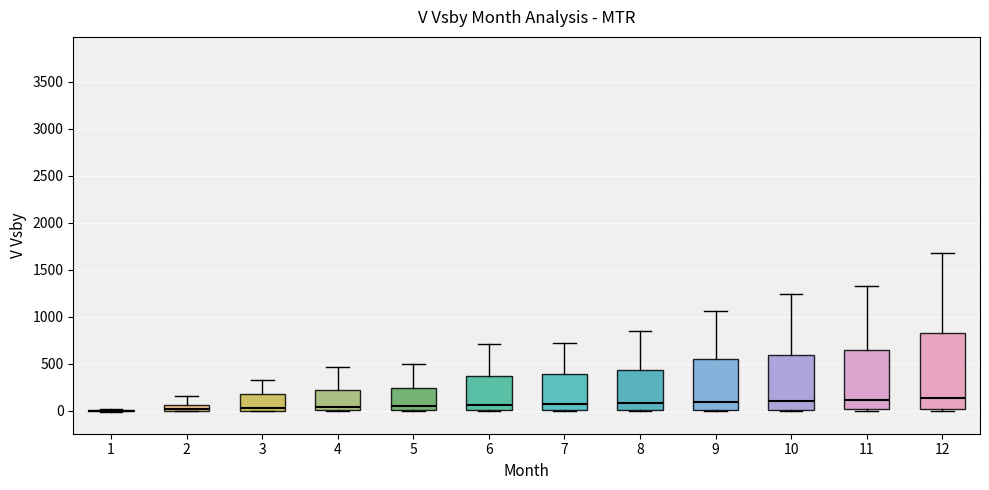

Comparing the boxes themselves (not the whiskers), which one is the tallest?

12